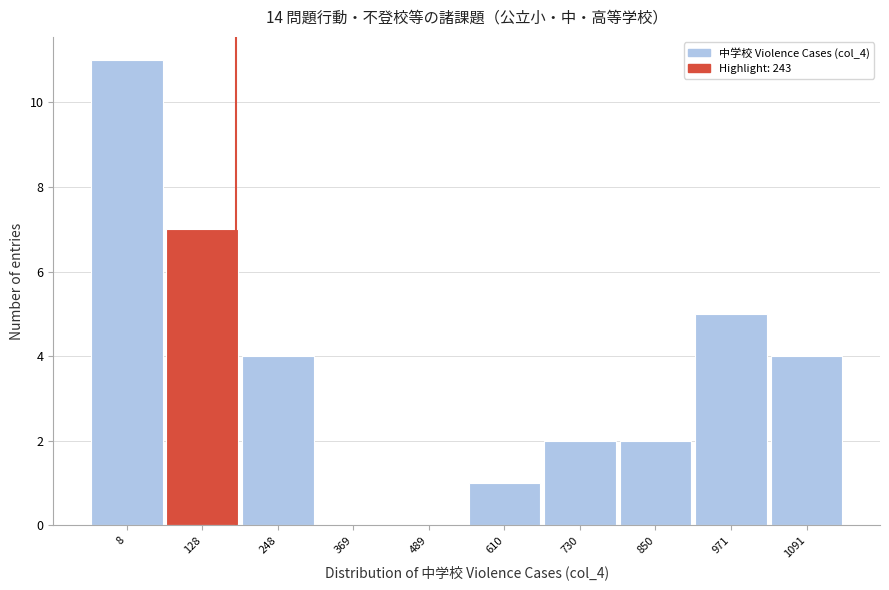

Reading right to left, list all the values displayed in this chart.

1091=4	971=5	850=2	730=2	610=1	489=0	369=0	248=4	128=7	8=11